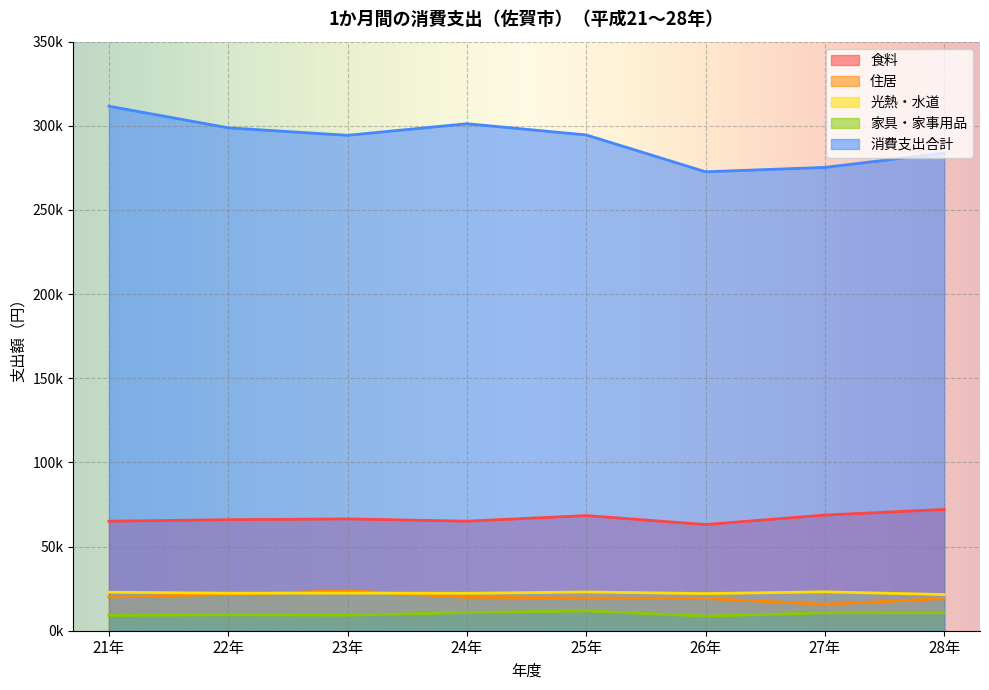

How many categories are shown in the chart?

8